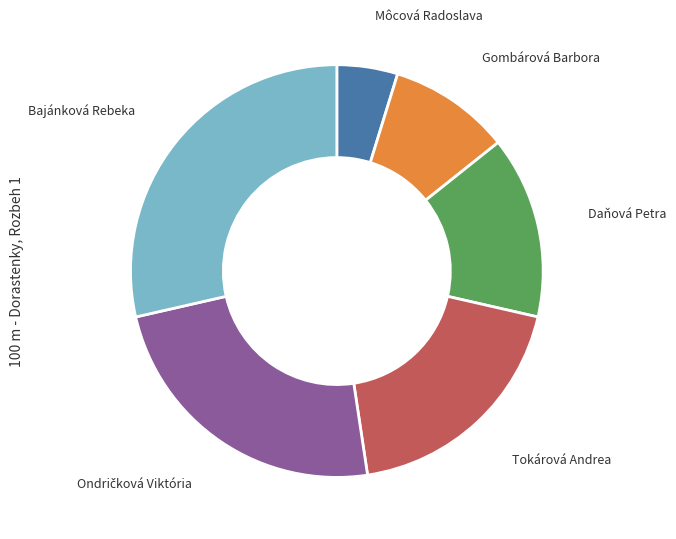

Does any single category account for the majority?

No